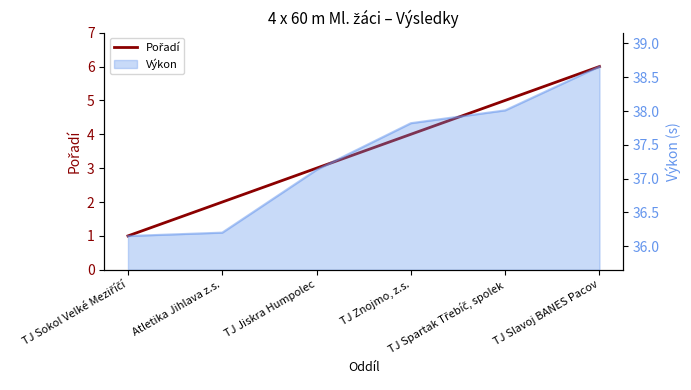

The chart shows a value of 1 at TJ Sokol Velké Meziříčí. True or false?

True